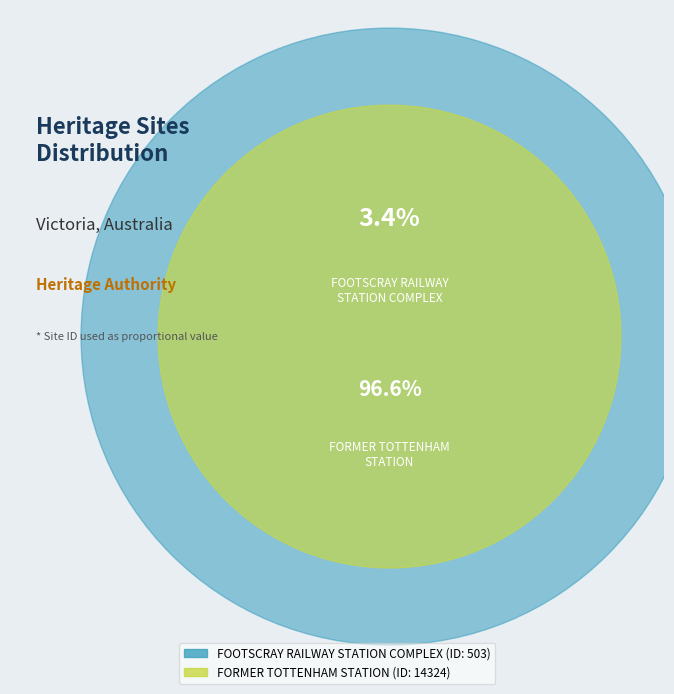

Which slice is the smallest?

FOOTSCRAY RAILWAY STATION COMPLEX